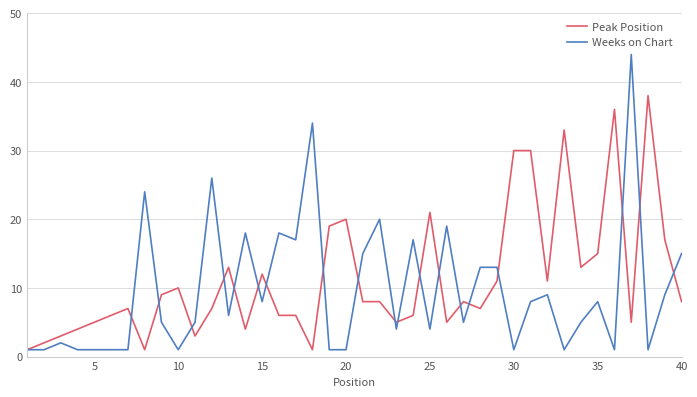

Does the chart display data point markers on the line(s)?

No